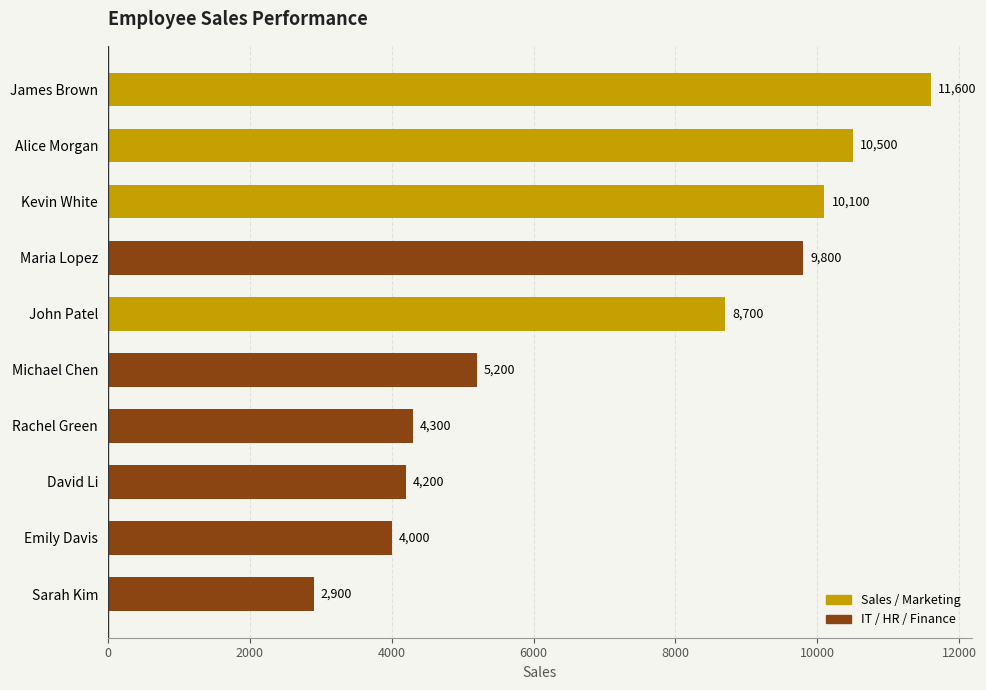

List the labels in order of value, largest first.

James Brown, Alice Morgan, Kevin White, Maria Lopez, John Patel, Michael Chen, Rachel Green, David Li, Emily Davis, Sarah Kim